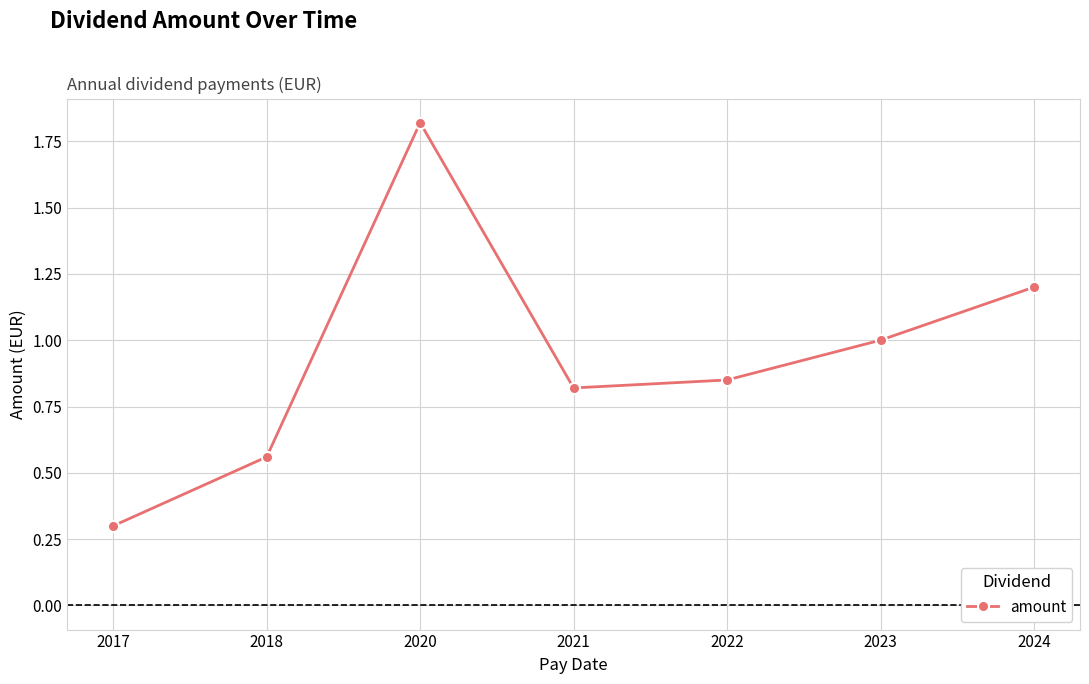

True or false: the data has more than 1 interior local peaks.

False